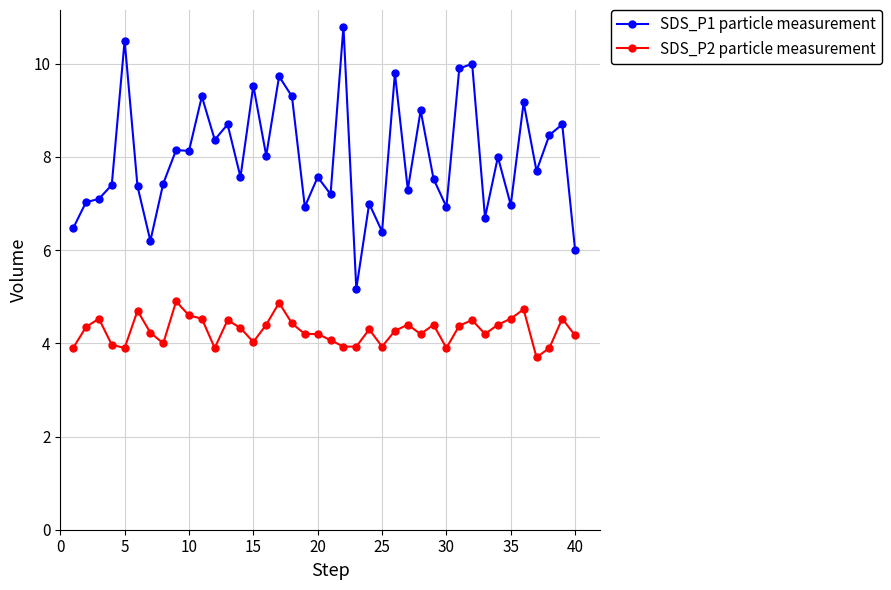

What is the difference between the maximum and minimum values in the SDS_P2 particle measurement series?

1.2